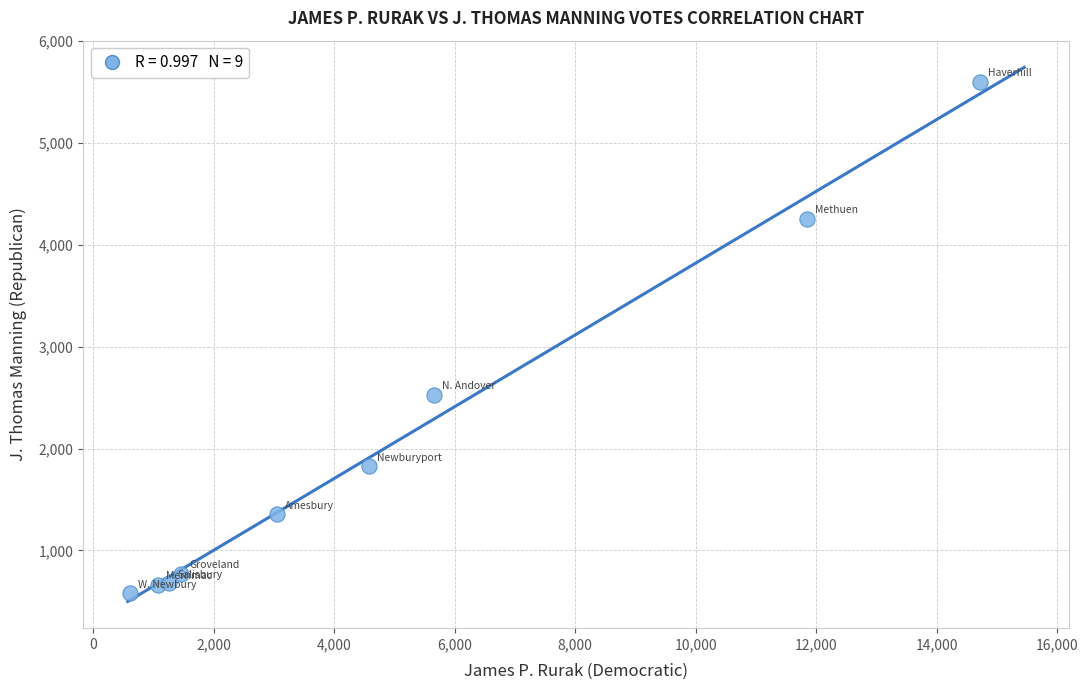

What is the average X value?

4912